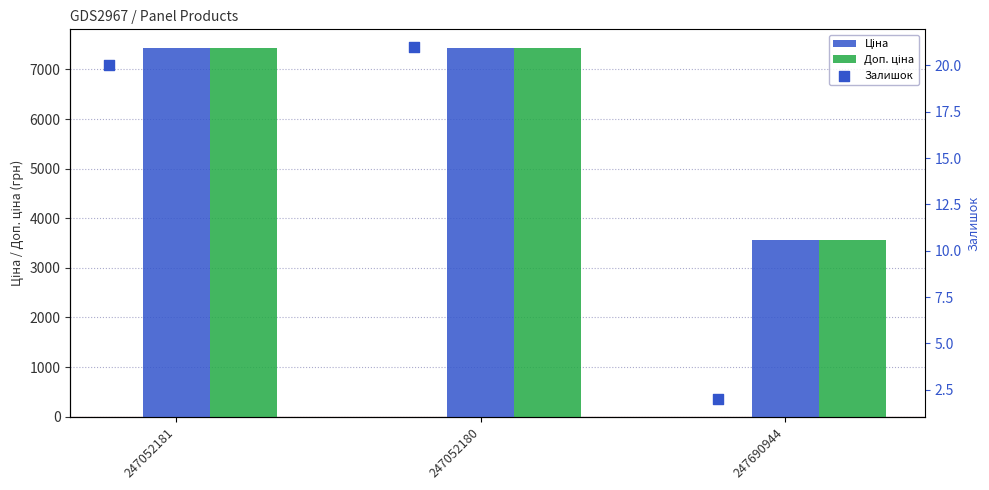

What are all the series names shown in the legend?

Ціна, Доп. ціна, Залишок